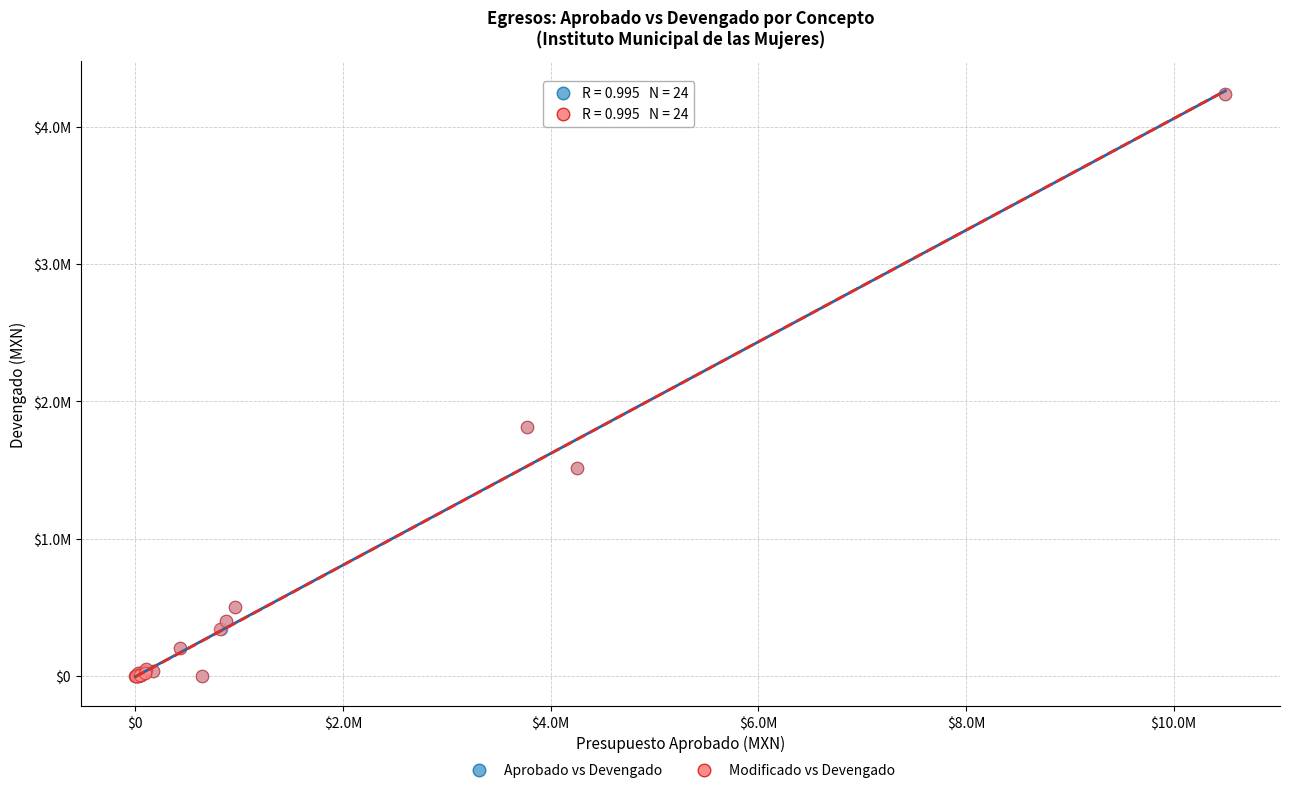

What are all the series names shown in the legend?

Aprobado vs Devengado, Modificado vs Devengado